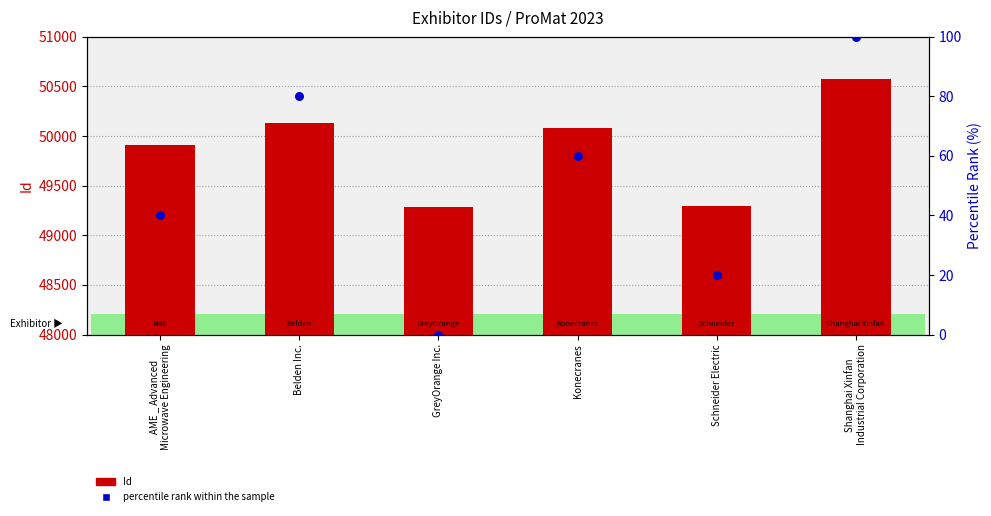

Which series reaches the minimum Y coordinate?

percentile rank within the sample